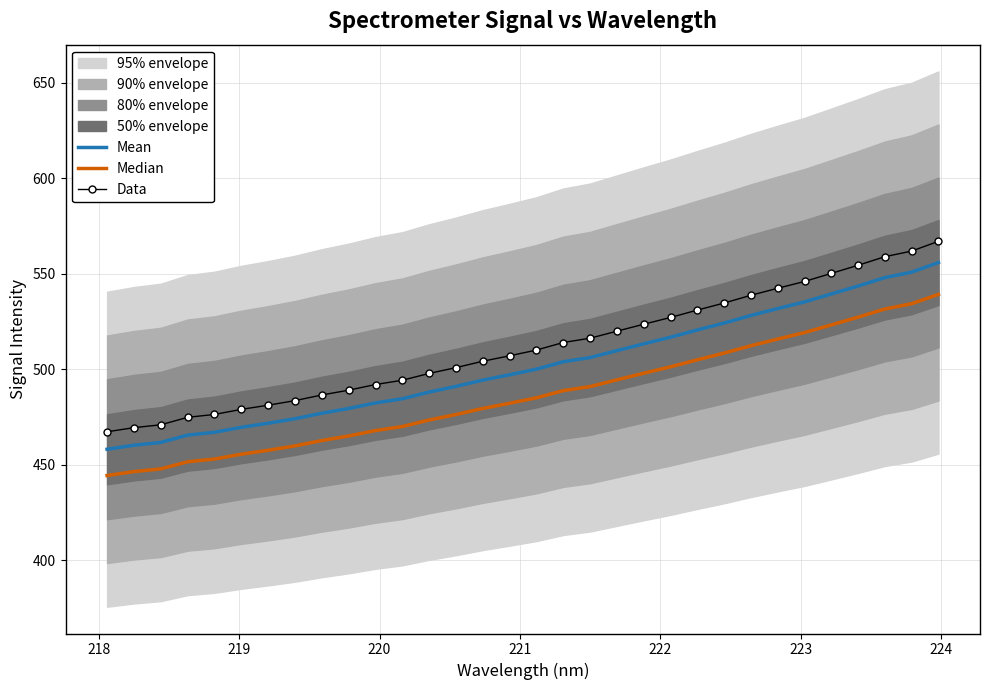

True or false: Data and Mean intersect in this chart.

False